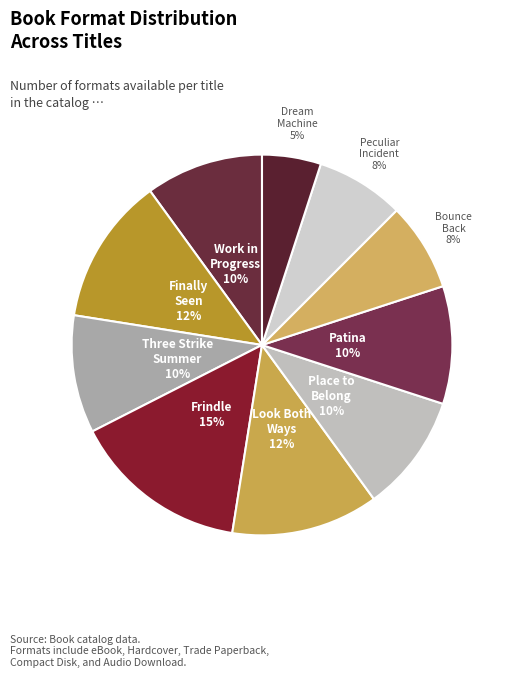

How many segments does this pie chart have?

10